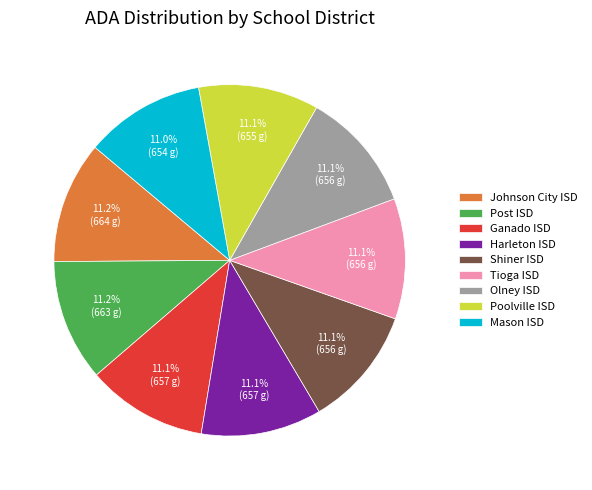

What is the total percentage of Poolville ISD and Shiner ISD?

22.2%